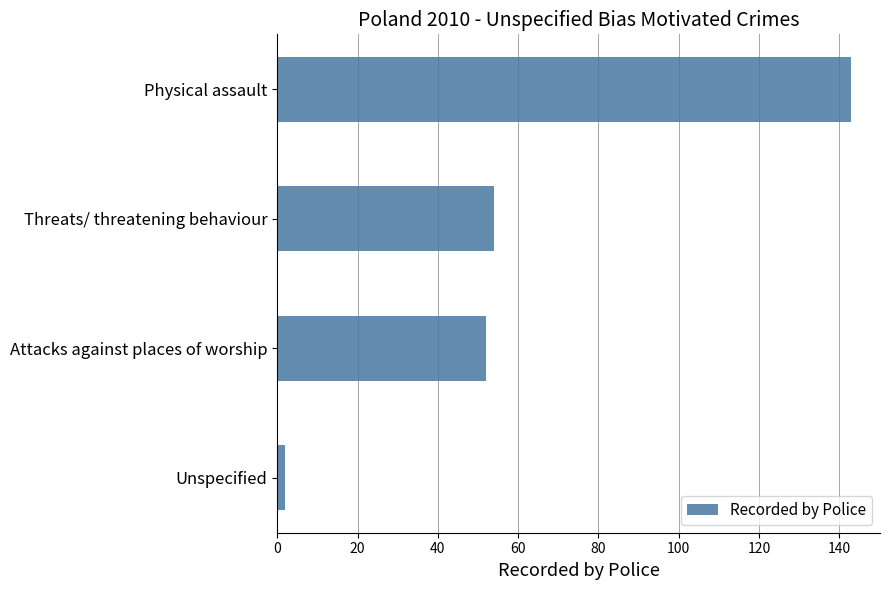

Reading top to bottom, what are all the values shown in this chart?

Physical assault=143	Threats/ threatening behaviour=54	Attacks against places of worship=52	Unspecified=2